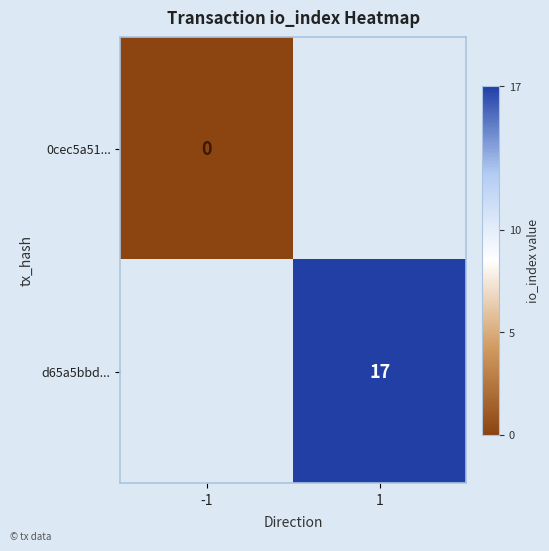

The value of d65a5bbd... at 1 is 30.5. True or false?

False